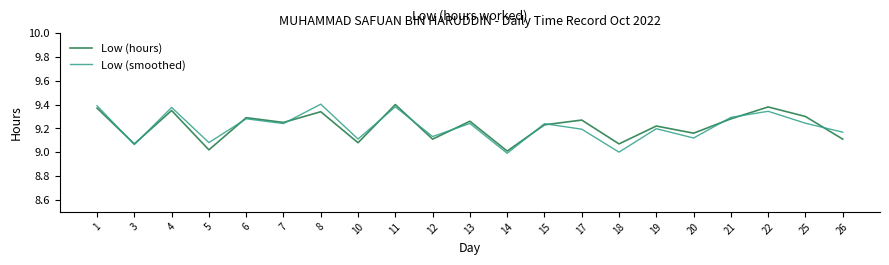

Is the value of Low (hours) at 1 greater than the value of Low (smoothed) at 25?

Yes